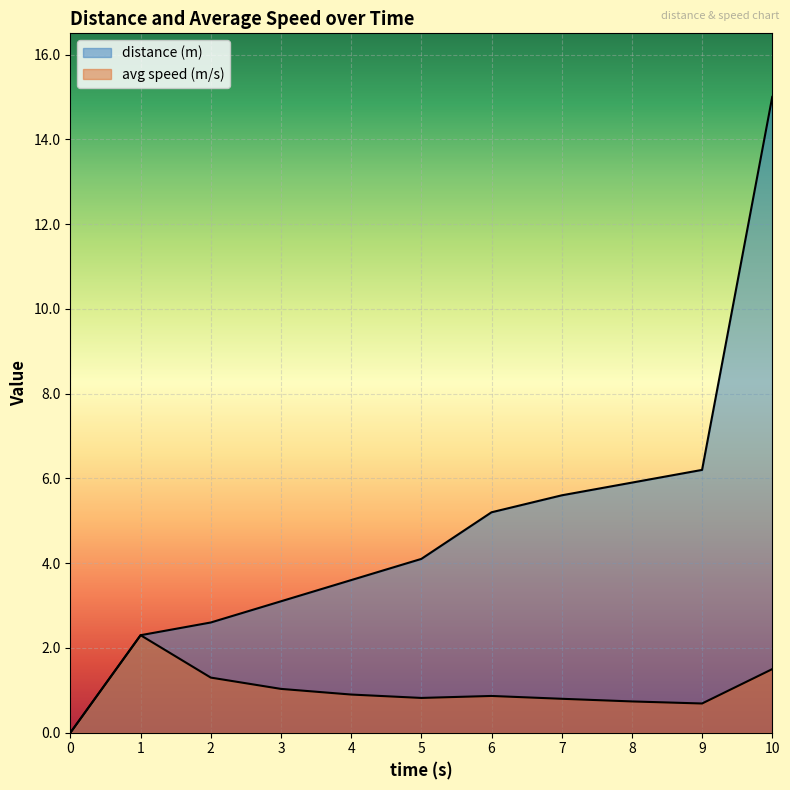

Which series has the widest spread of values?

distance (m)